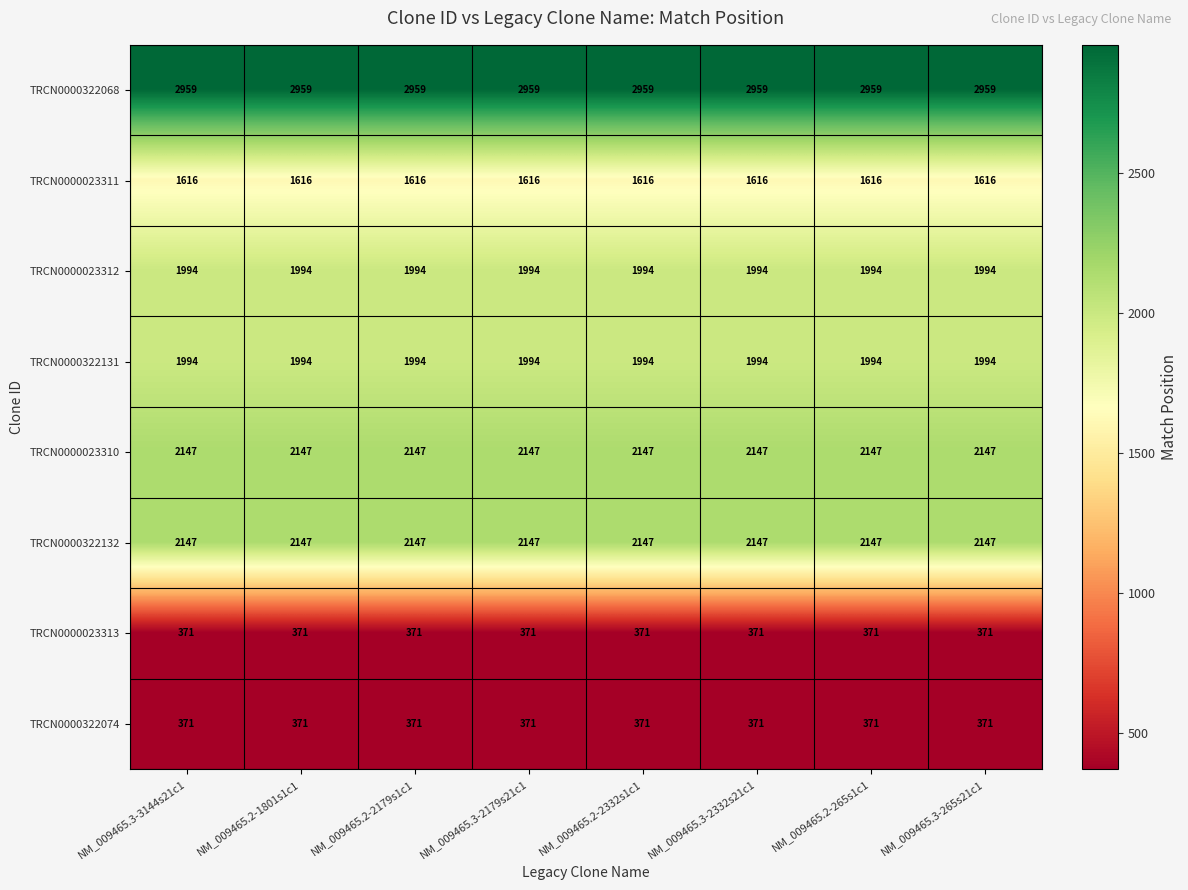

What is the sum of all TRCN0000023313 values?

2968